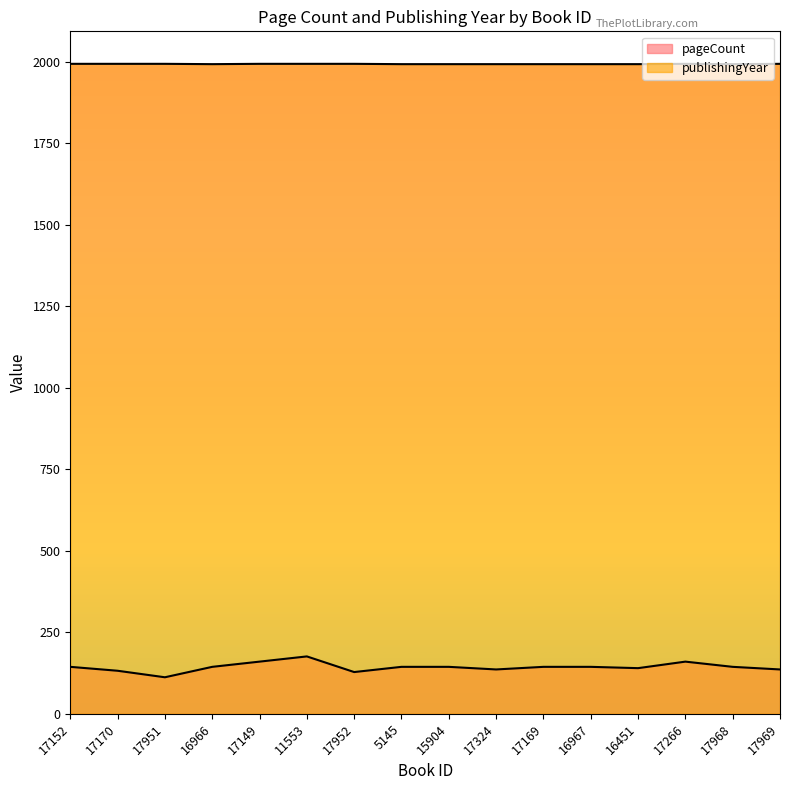

List the series in order of their peak value, lowest first.

pageCount, publishingYear